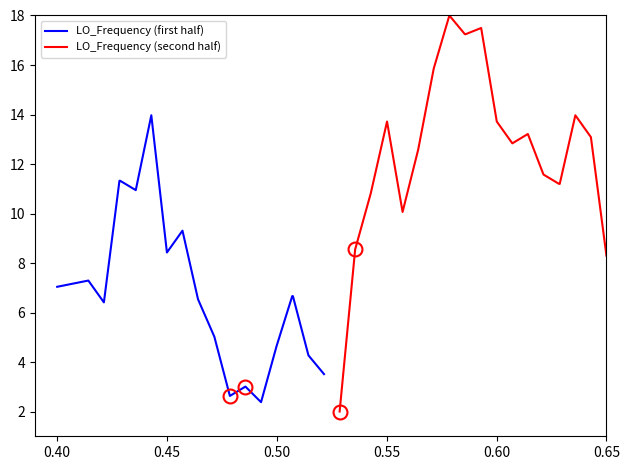

List the series in order of their overall mean, highest first.

LO_Frequency (second half), LO_Frequency (first half)